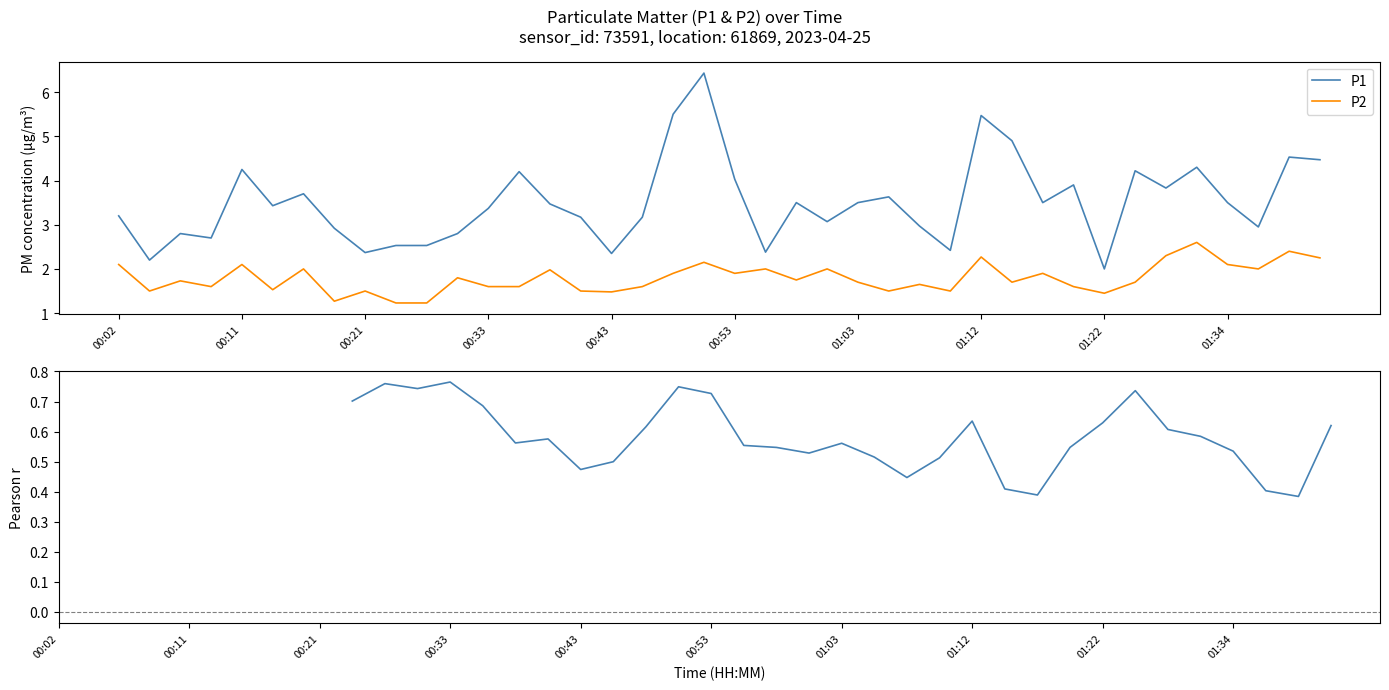

What is the average value of the P1 series?

3.5